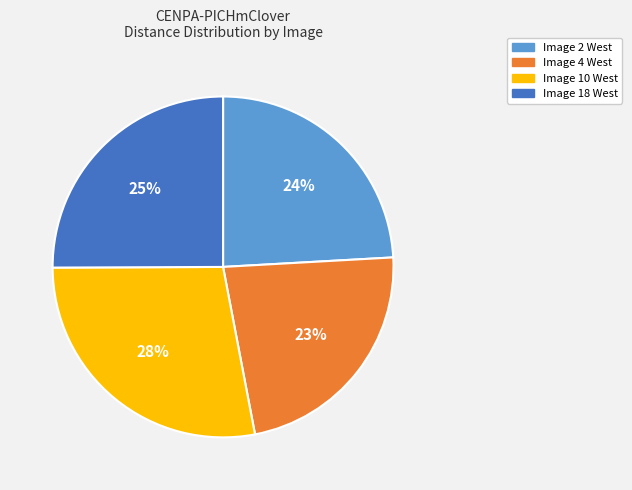

To the nearest percent, what is the combined percentage of Image 18 West and Image 4 West?

48%